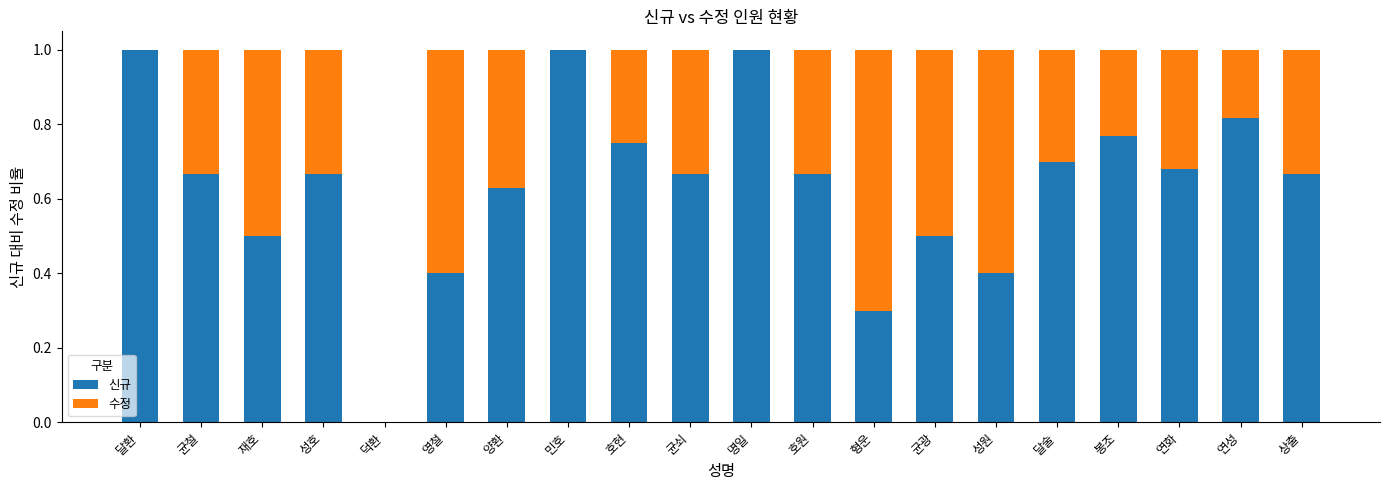

What is the total value across all series at 균광?

1.0